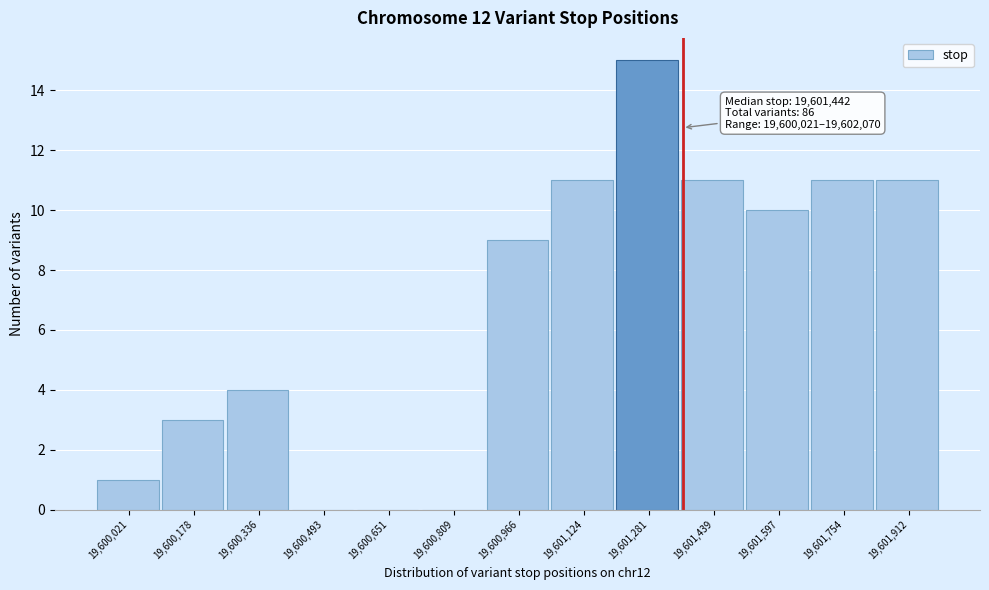

Reading right to left, what are all the values shown in this chart?

19,601,912=11	19,601,754=11	19,601,597=10	19,601,439=11	19,601,281=15	19,601,124=11	19,600,966=9	19,600,809=0	19,600,651=0	19,600,493=0	19,600,336=4	19,600,178=3	19,600,021=1